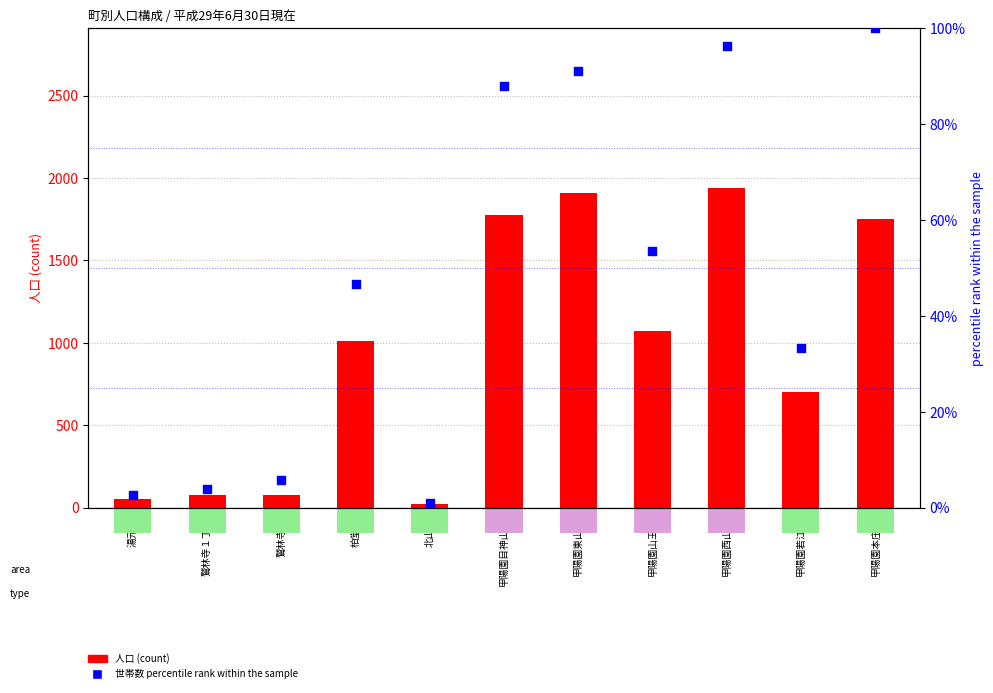

Which series contains the highest Y value?

人口 (count)